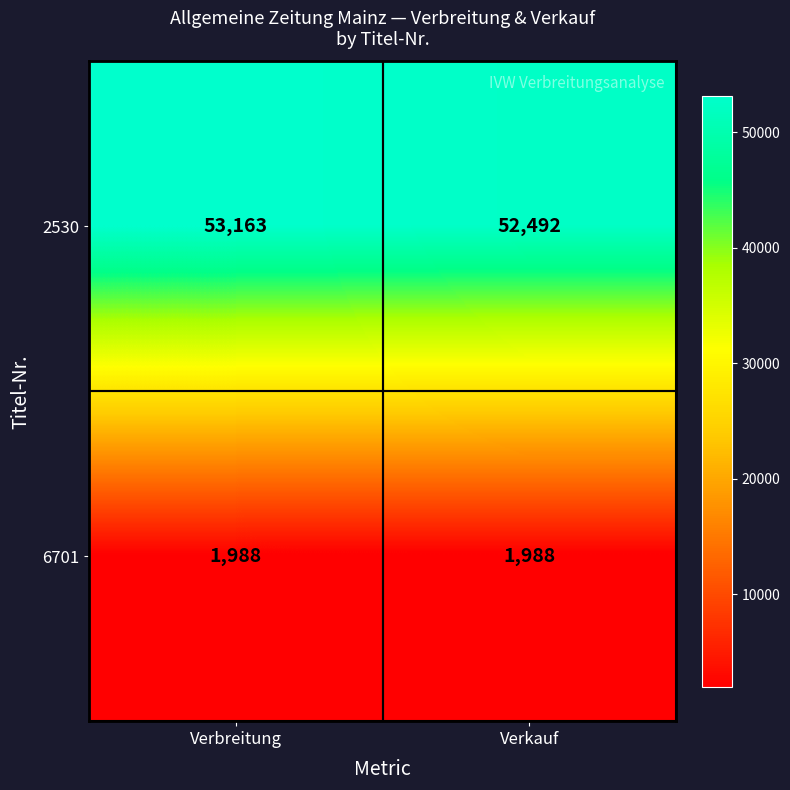

Between Verbreitung and Verkauf, which series saw the biggest shift?

2530